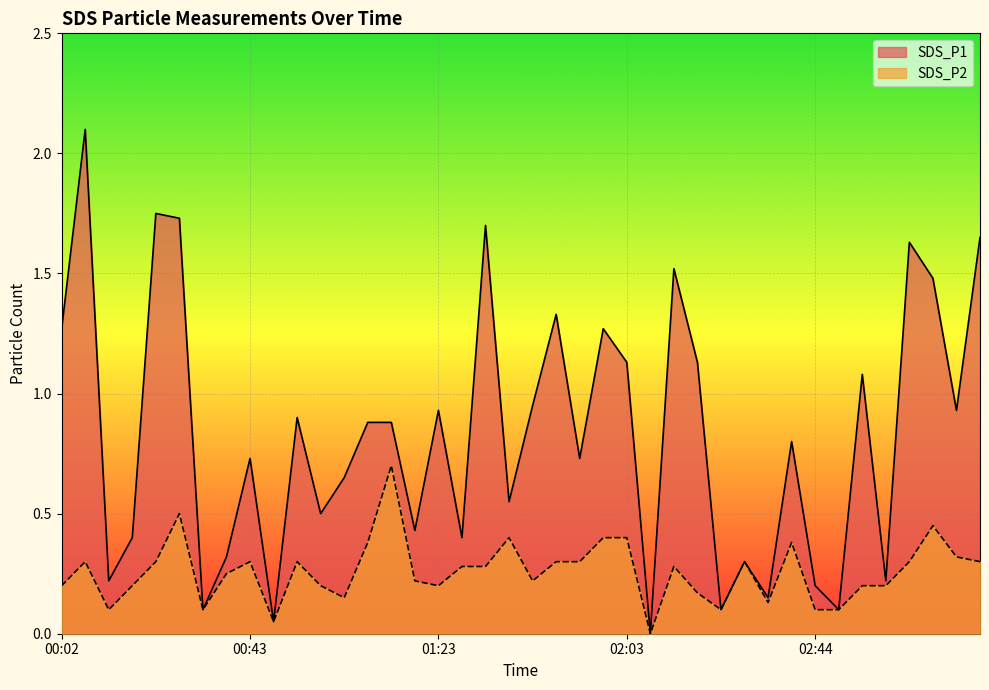

Rank the series by their average value, from highest to lowest.

SDS_P1, SDS_P2